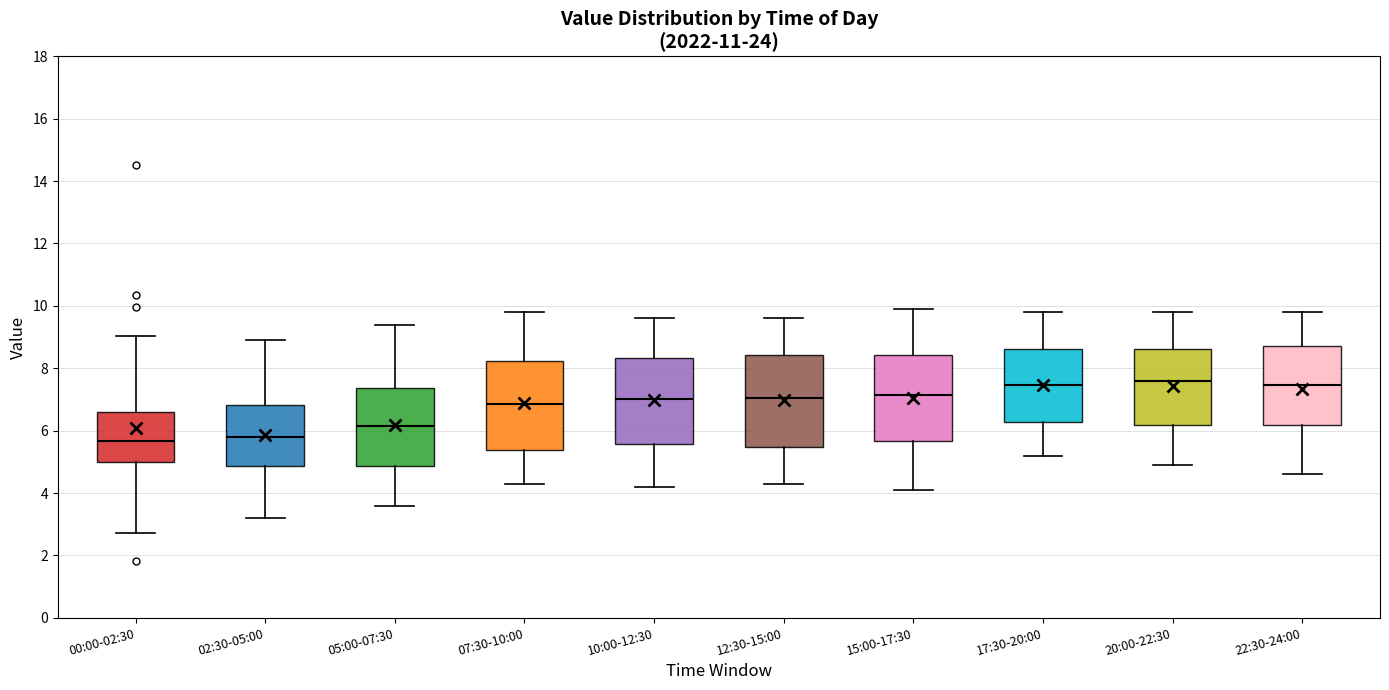

Reading left to right, transcribe this box plot: for each box, give where its median line is, the range the box spans, and where its two whiskers end, as read against the y-axis. The values are not printed on the chart, so give them approximately, as read against the axis.

00:00-02:30: median 5.6, box 5.0 to 6.6, whiskers 2.8 to 9.0
02:30-05:00: median 5.8, box 4.8 to 6.8, whiskers 3.2 to 9.0
05:00-07:30: median 6.2, box 4.8 to 7.4, whiskers 3.6 to 9.4
07:30-10:00: median 6.8, box 5.4 to 8.2, whiskers 4.4 to 9.8
10:00-12:30: median 7.0, box 5.6 to 8.4, whiskers 4.2 to 9.6
12:30-15:00: median 7.0, box 5.4 to 8.4, whiskers 4.4 to 9.6
15:00-17:30: median 7.2, box 5.6 to 8.4, whiskers 4.2 to 10.0
17:30-20:00: median 7.4, box 6.2 to 8.6, whiskers 5.2 to 9.8
20:00-22:30: median 7.6, box 6.2 to 8.6, whiskers 5.0 to 9.8
22:30-24:00: median 7.4, box 6.2 to 8.8, whiskers 4.6 to 9.8